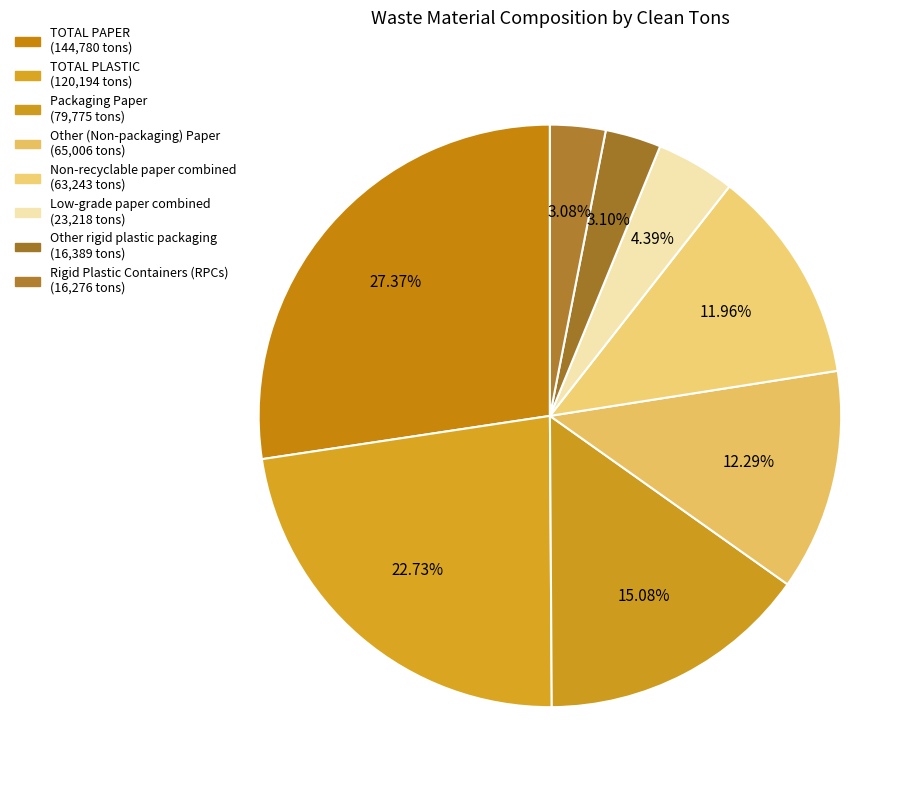

How many slices are in this pie chart?

8